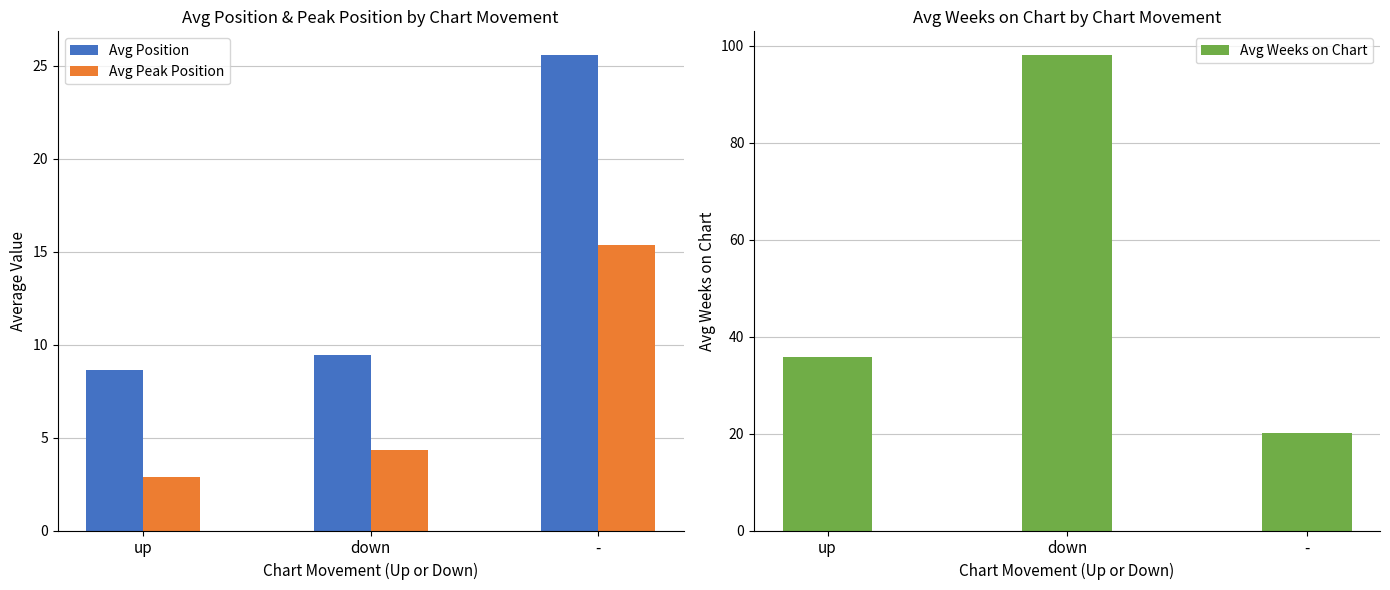

What is the total value across all series at down?

111.8